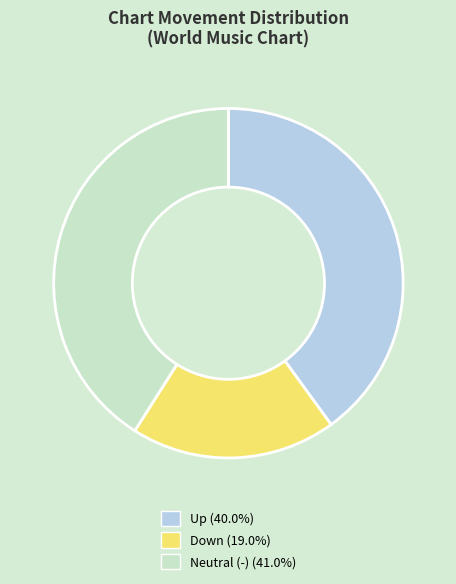

Is there any slice that represents more than half of the pie?

No